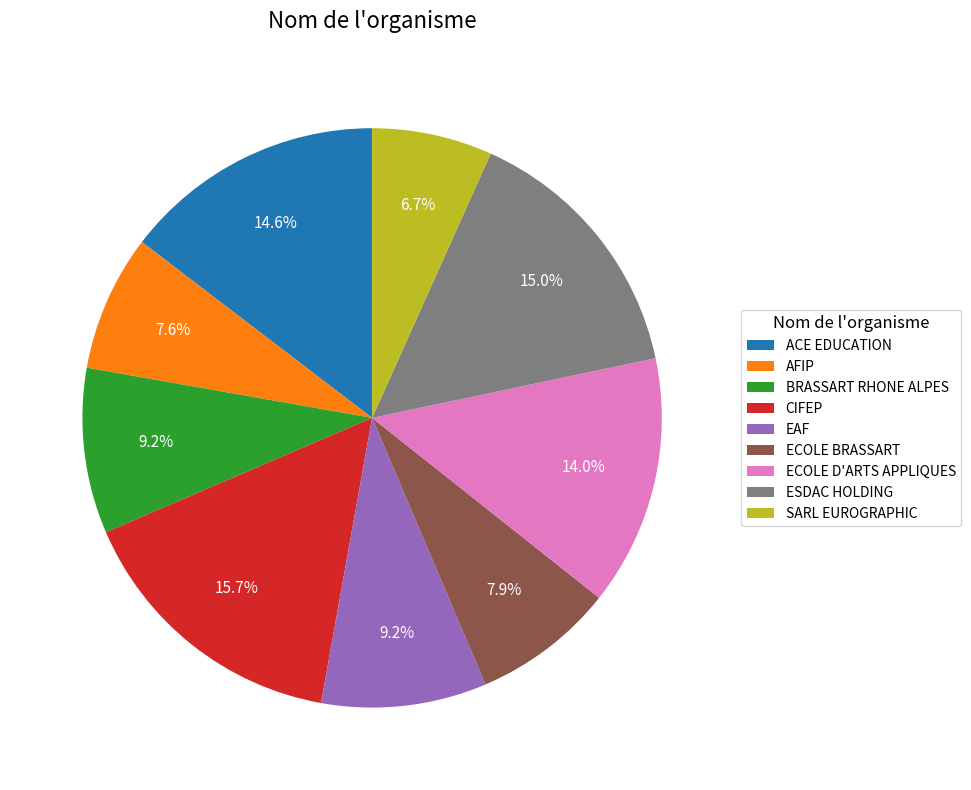

Is it true that BRASSART RHONE ALPES is 3% of the pie?

False